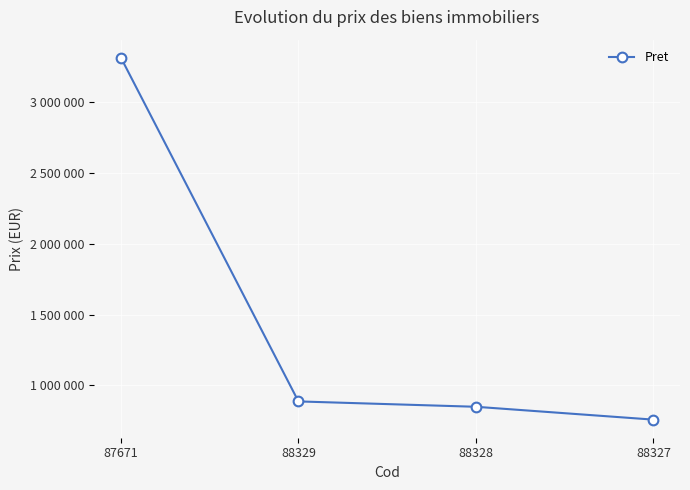

Is this an area chart (filled region under the line)?

No